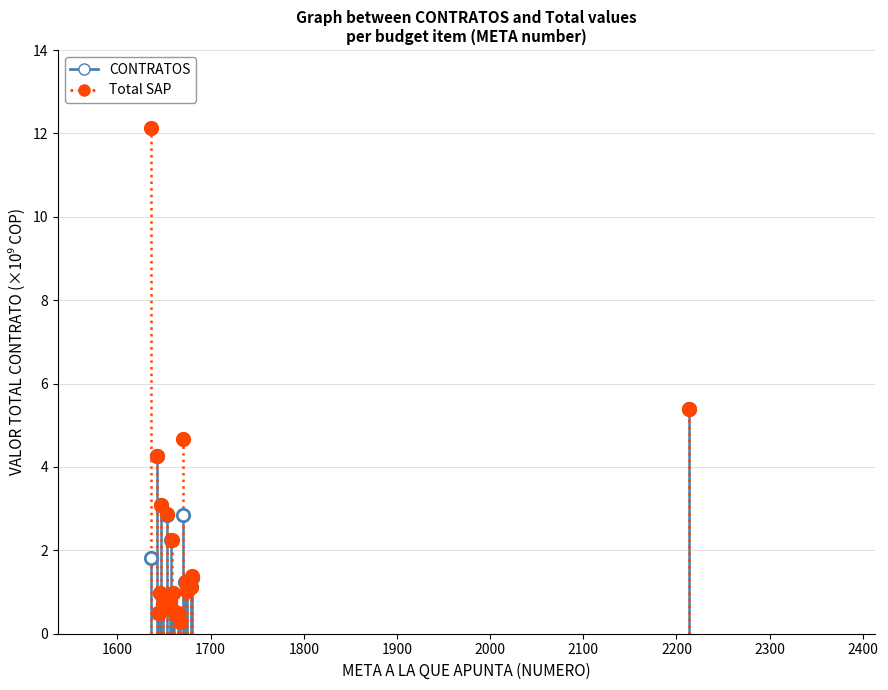

Which series reaches the maximum Y coordinate?

Total SAP